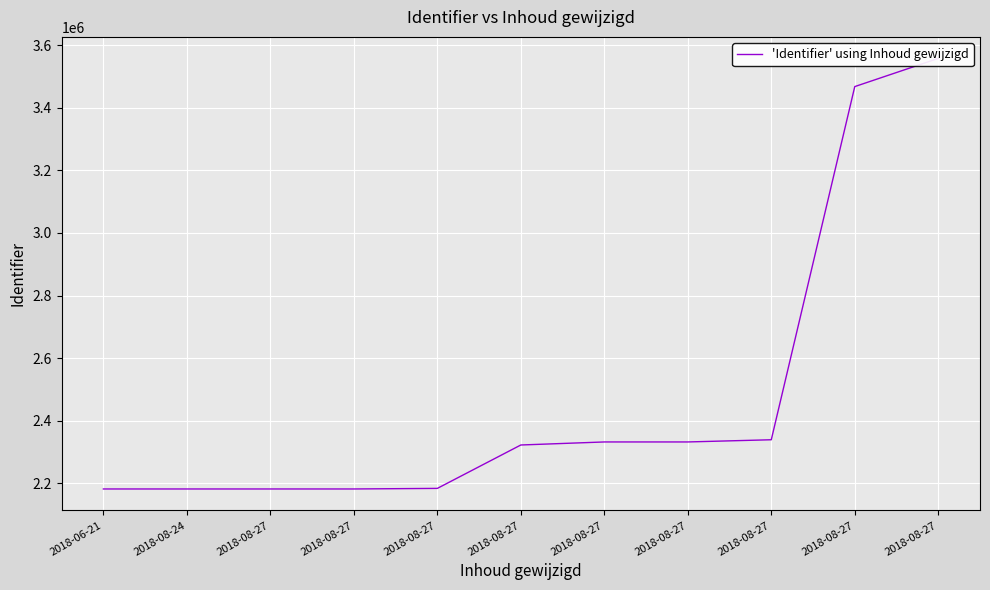

Reading right to left, what are all the values shown in this chart?

2018-08-27=3558010	2018-08-27=3467957	2018-08-27=2339013	2018-08-27=2331990	2018-08-27=2331977	2018-08-27=2322270	2018-08-27=2183561	2018-08-27=2181688	2018-08-27=2181684	2018-08-24=2181680	2018-06-21=2181682